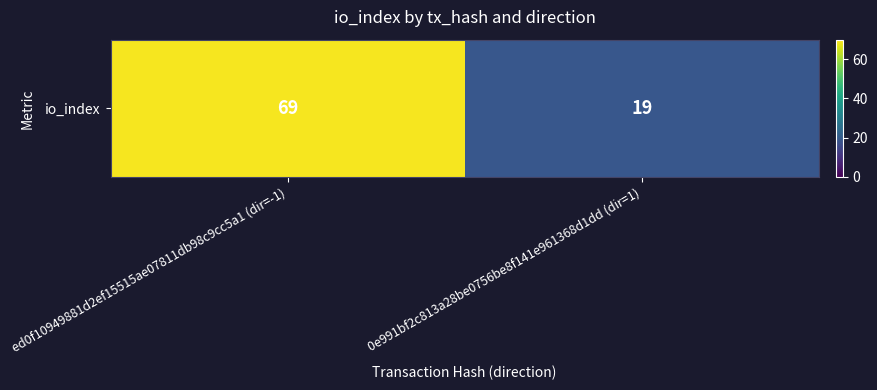

Reading left to right, list all the values displayed in this chart.

69	19